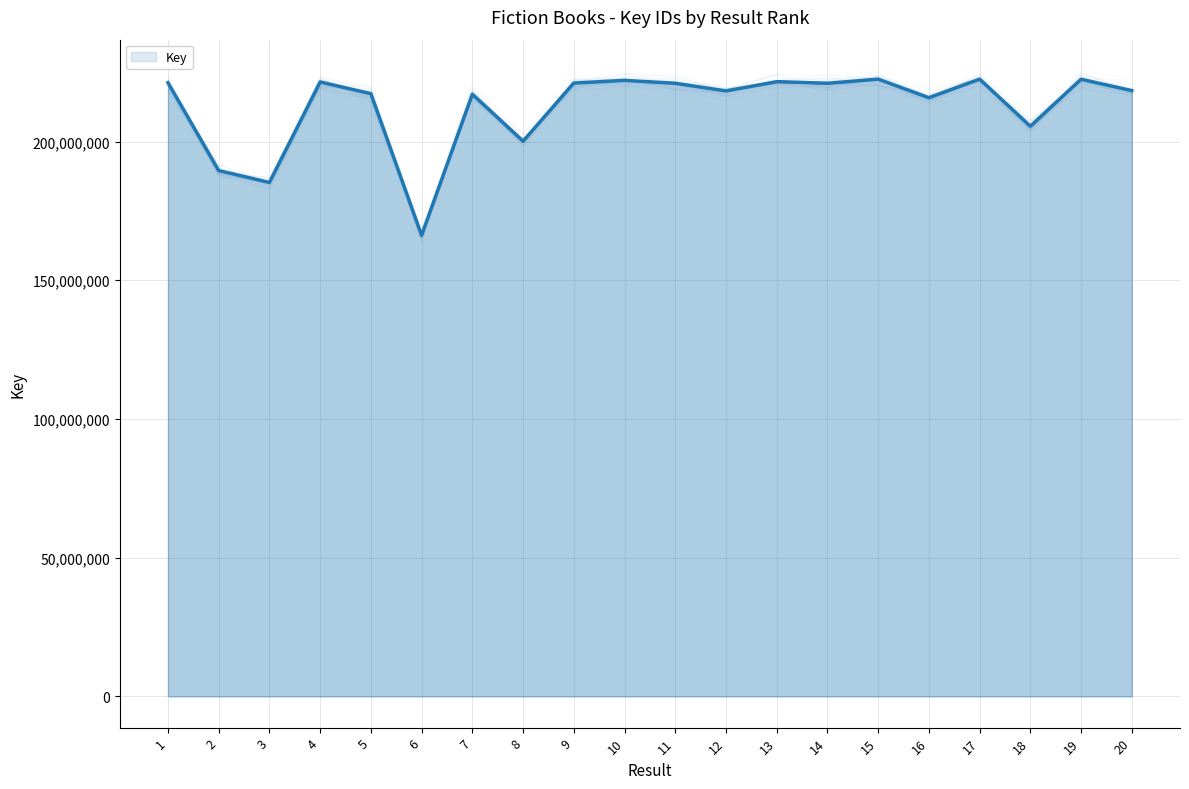

List the labels in order of value, smallest first.

6, 3, 2, 8, 18, 16, 7, 5, 12, 20, 11, 14, 9, 1, 4, 13, 10, 19, 17, 15